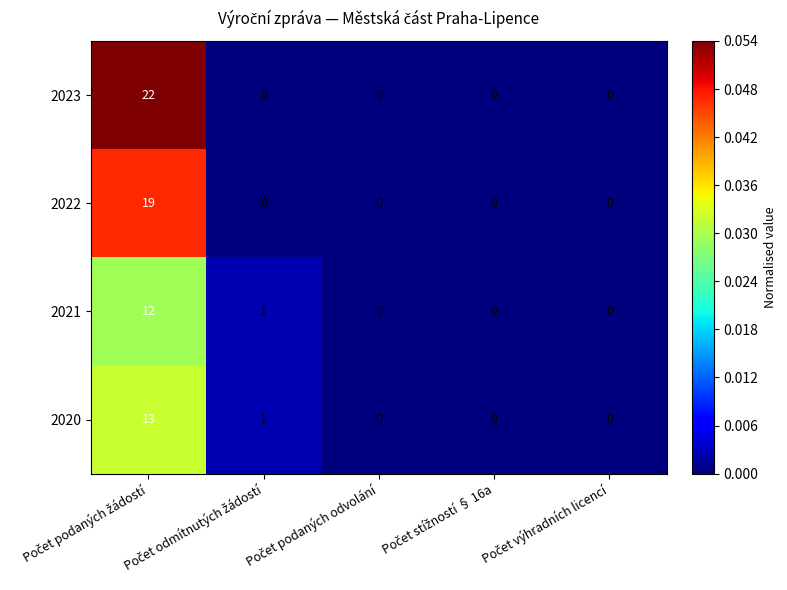

Which series has the largest total across all categories?

2023